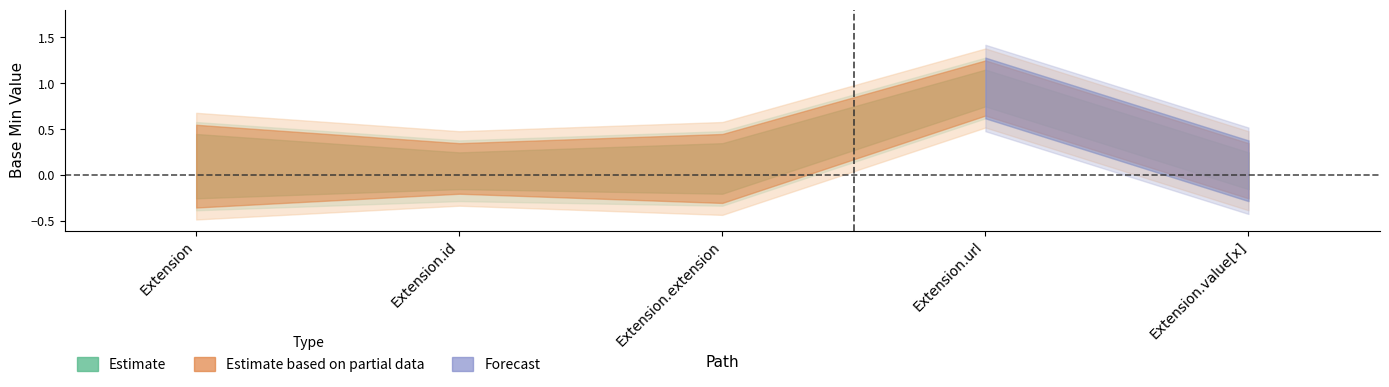

True or false: Min and Base Min cross at least once.

False